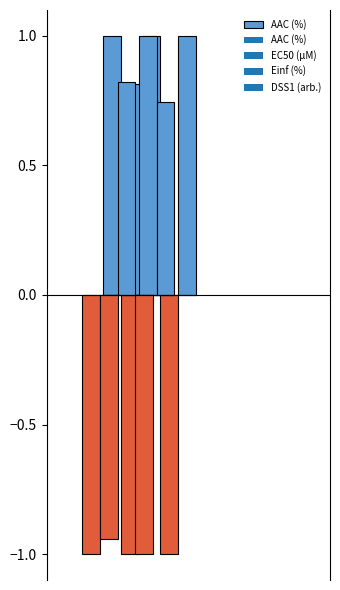

How many data points does each series have?

3